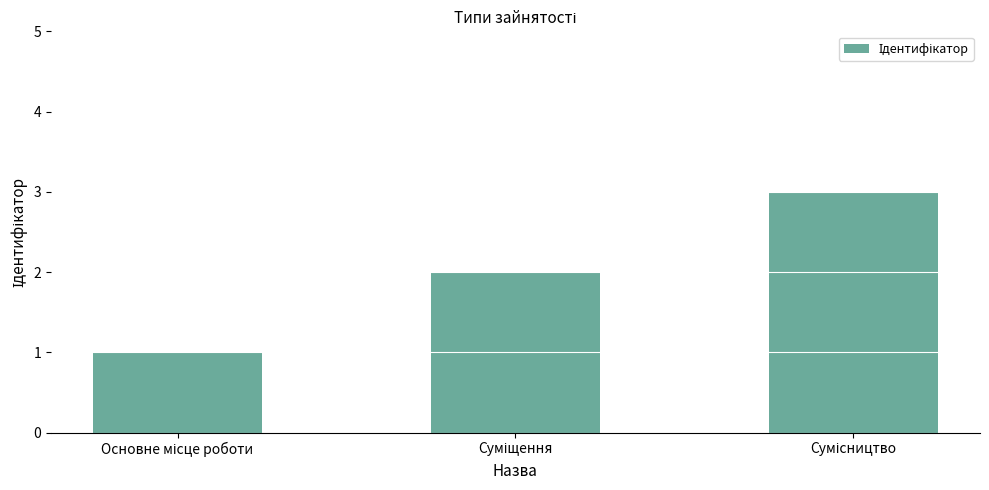

How many values are below 2?

1